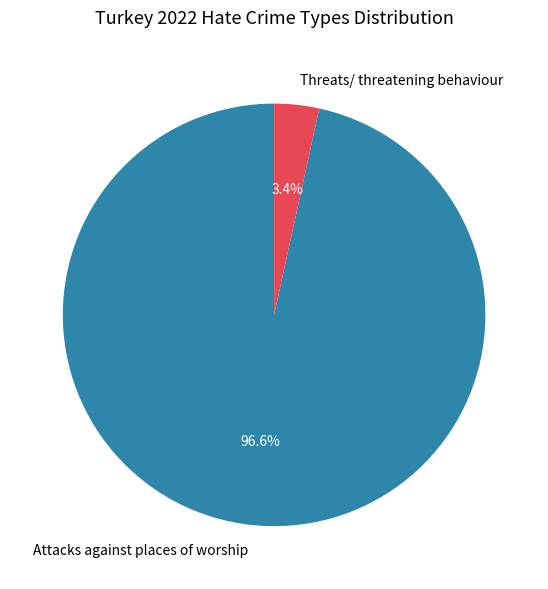

To the nearest percent, what portion does Threats/ threatening behaviour represent?

3%